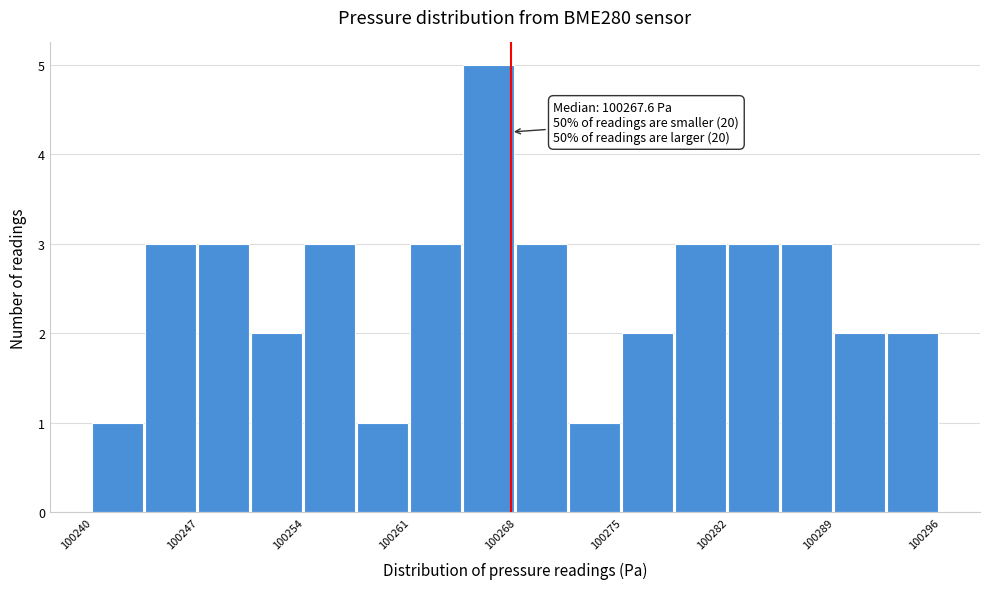

Read against the x-axis, roughly where is the centre of the tallest bar?

100266